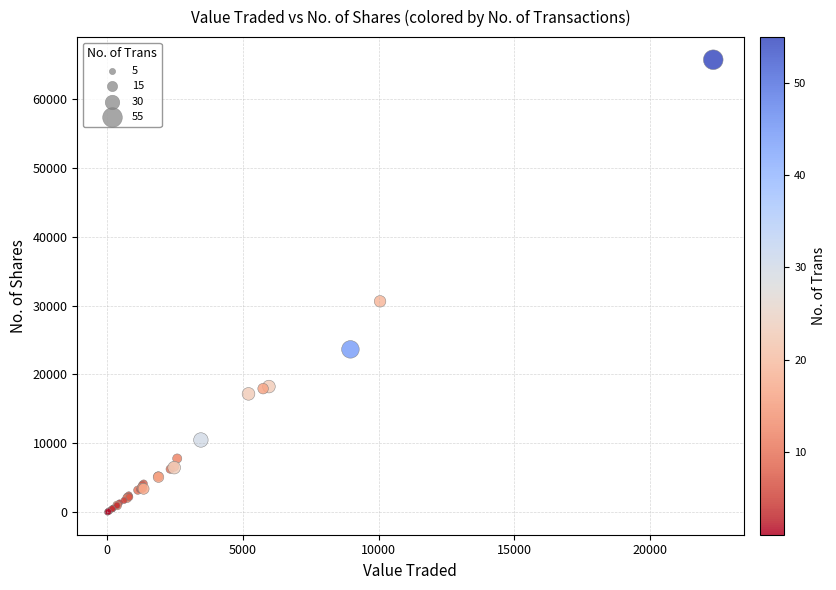

What Y value in the scatter plot is closest to 32849?

30613